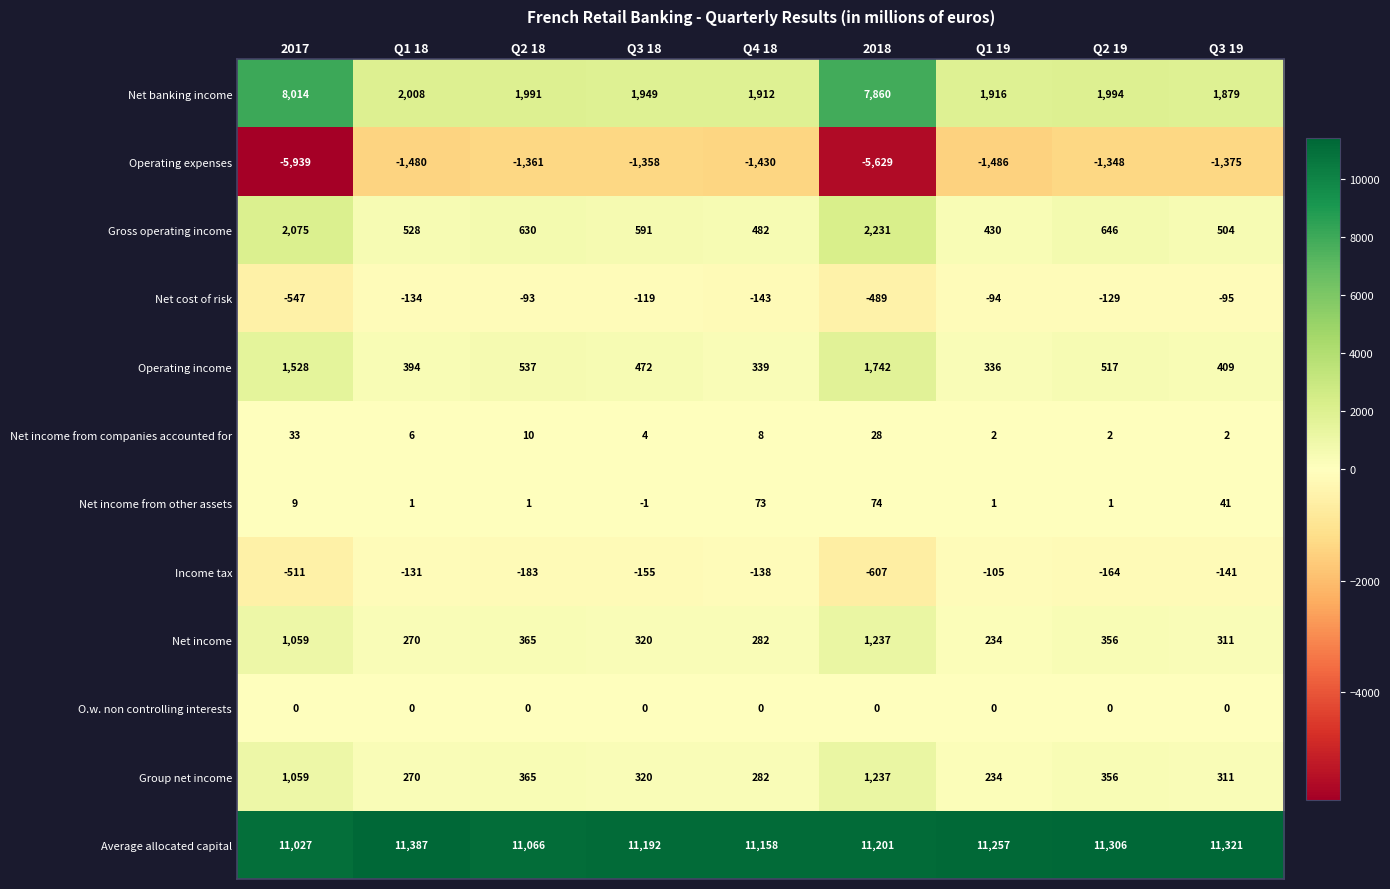

At which category is the sum across all series the highest?

2018